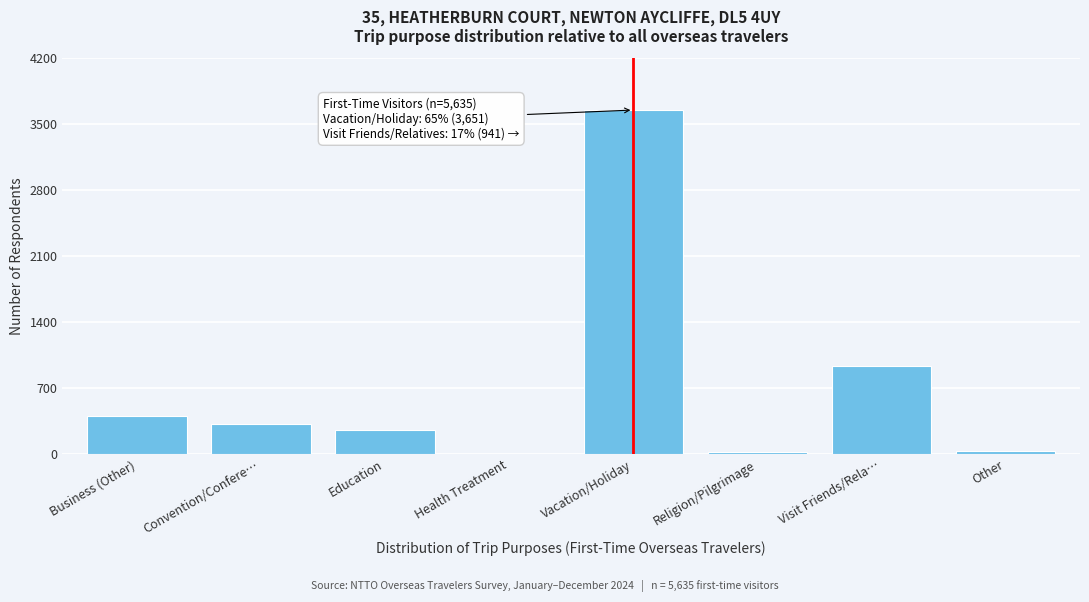

What is the sum of all values?

5631